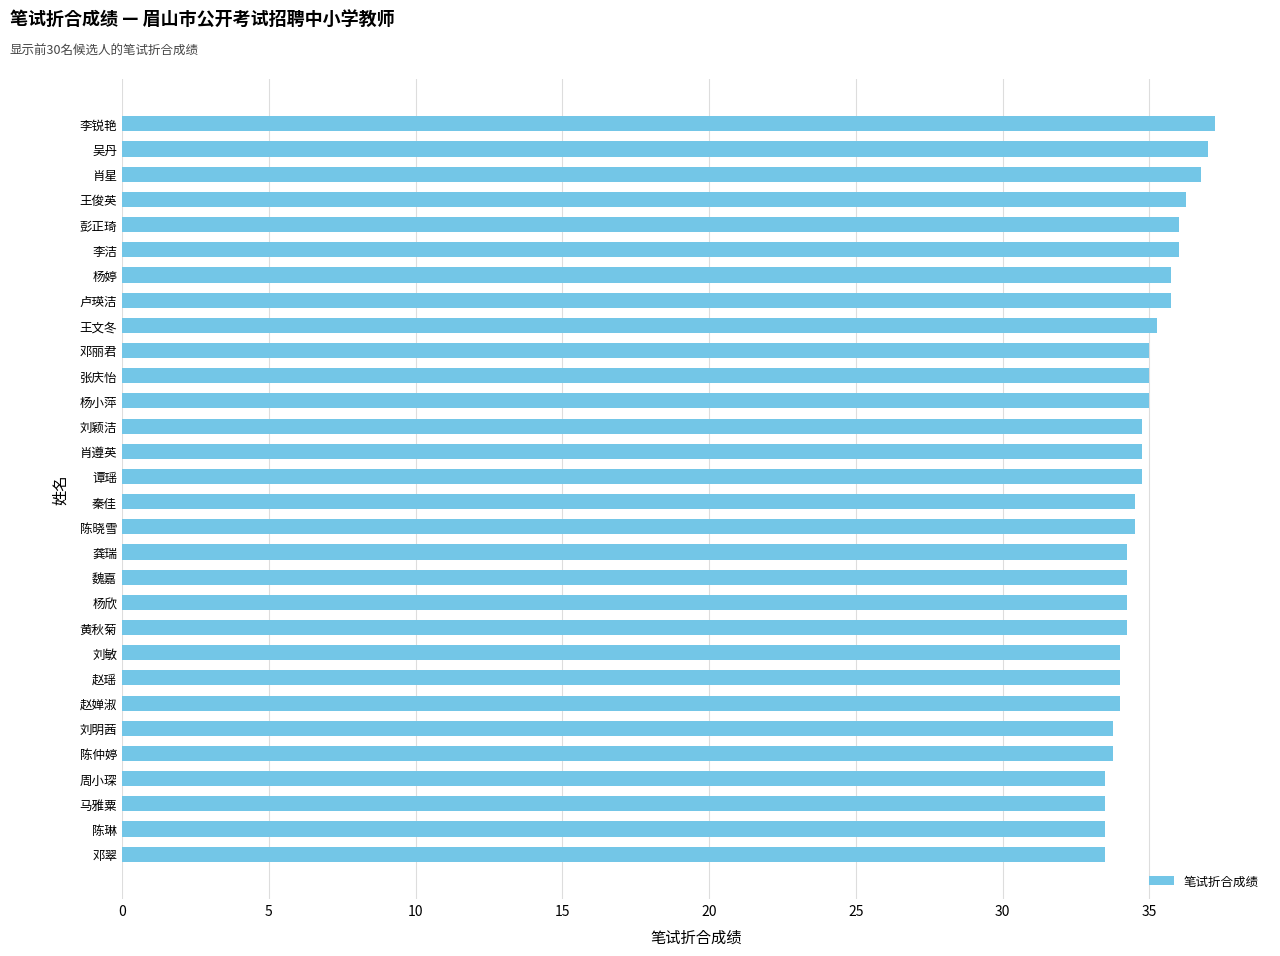

What is the sum of all values?

1044.8